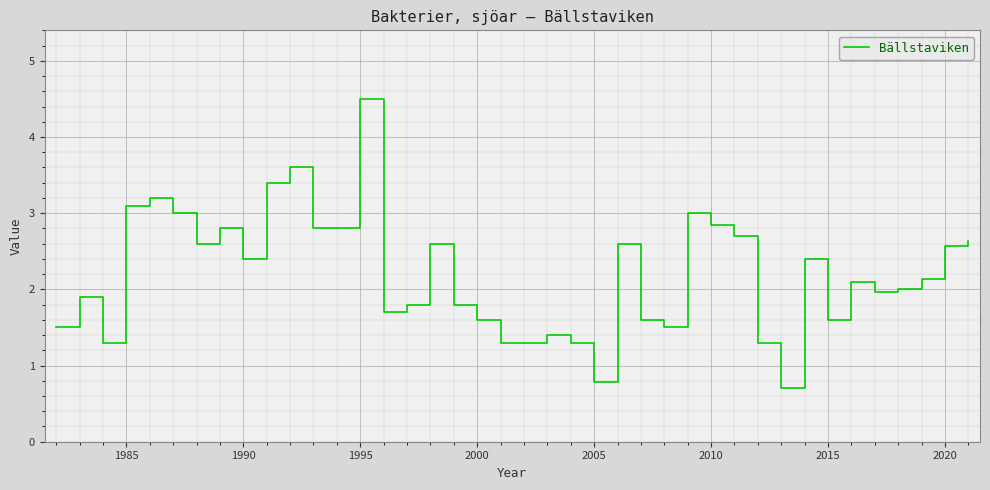

What is the smallest value displayed?

0.7